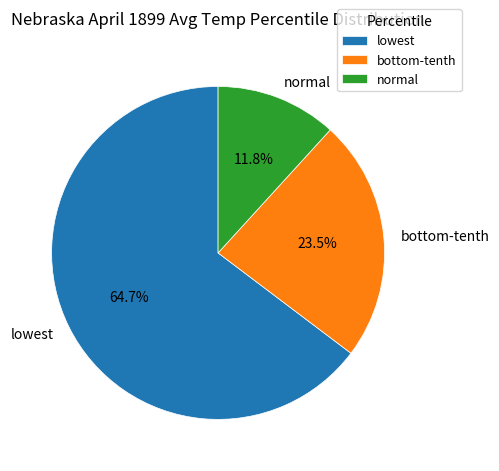

How many slices are in this pie chart?

3